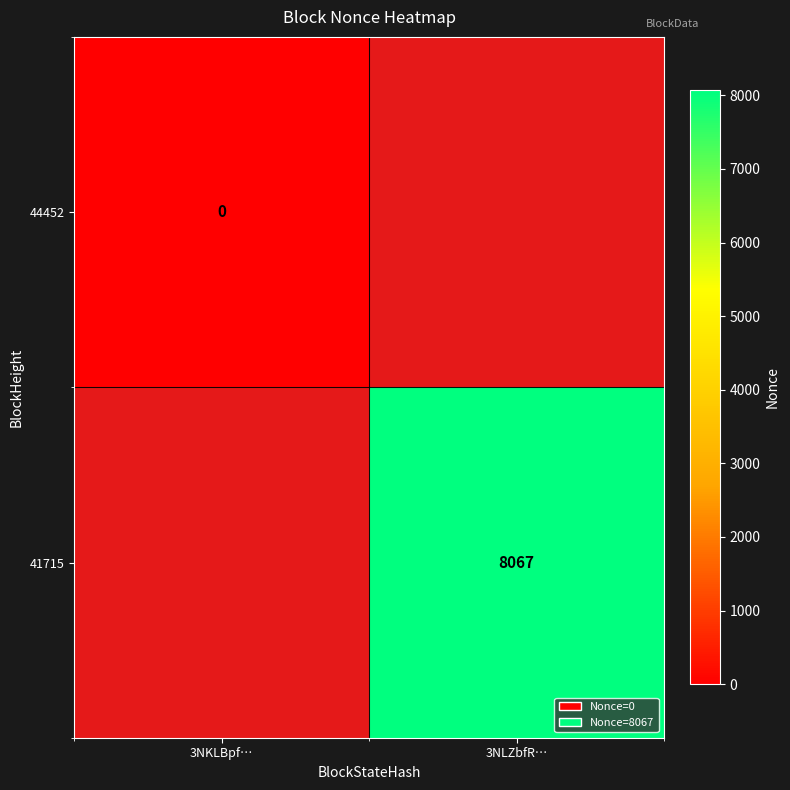

Is it true that 41715 equals 8067 at 3NLZbfR…?

True